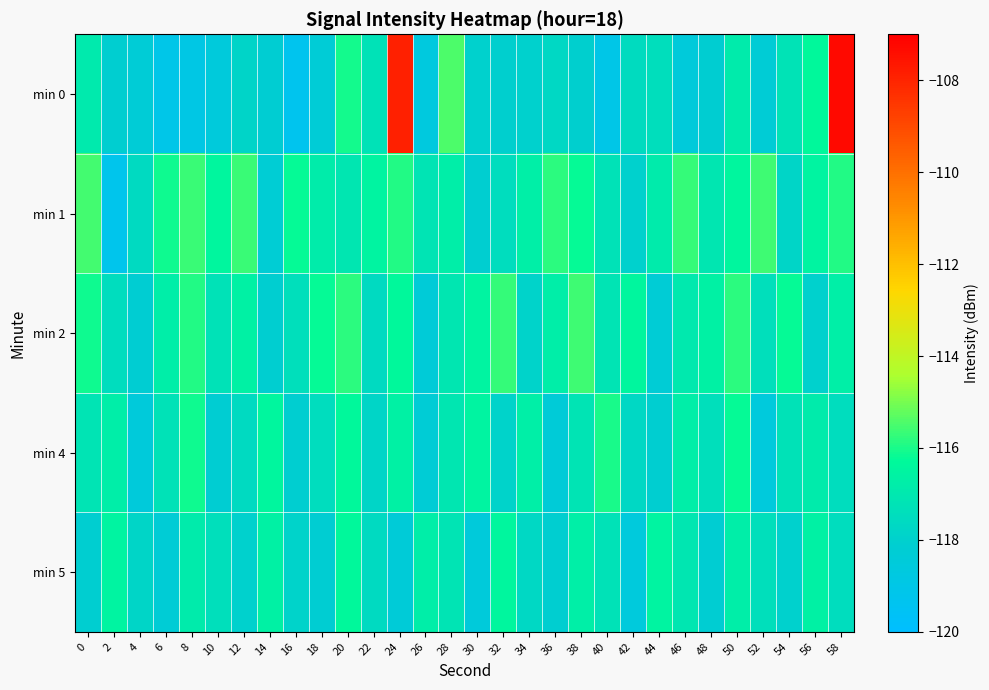

At 10, list the series in order from smallest to largest.

min 0, min 4, min 5, min 2, min 1